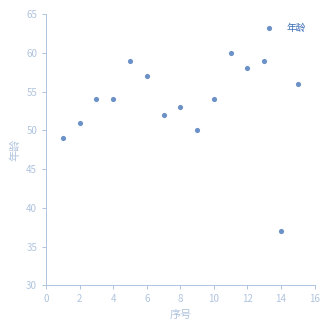

What Y value in the scatter plot is closest to 48?

49